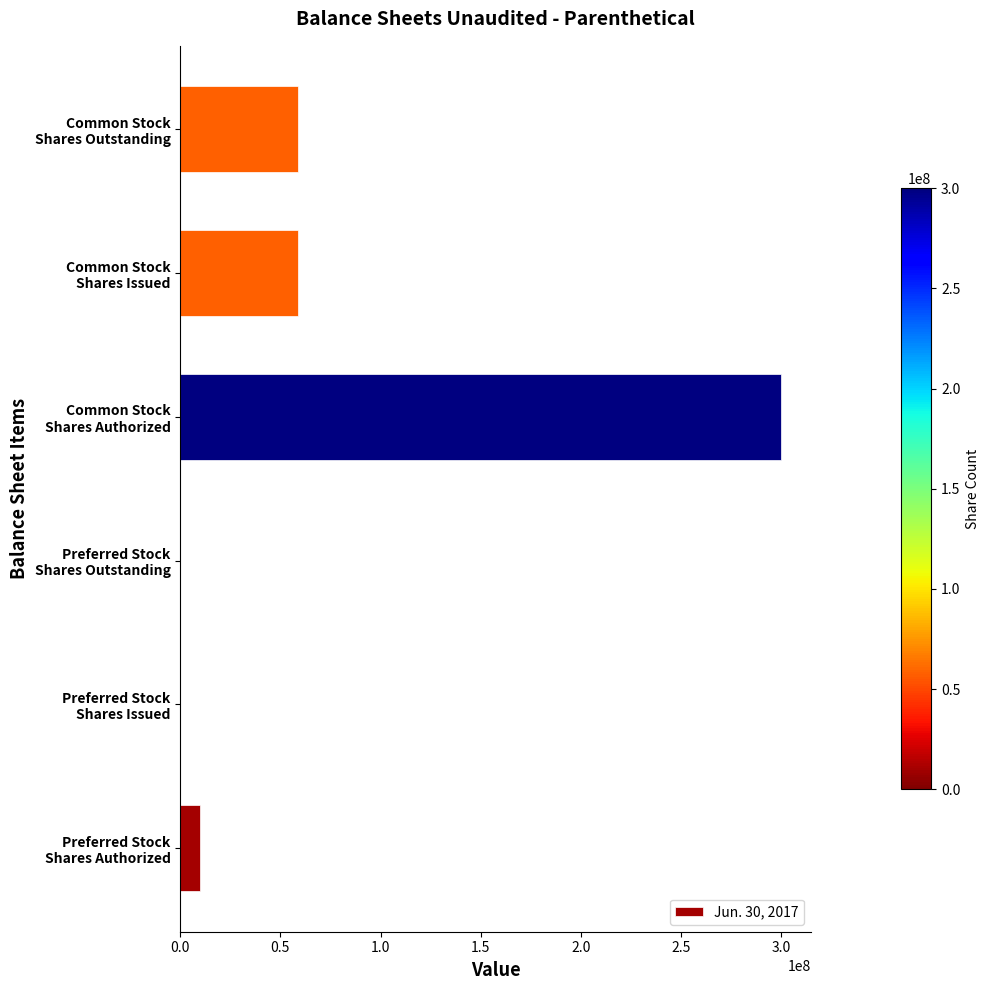

What is the greatest value displayed?

300000000